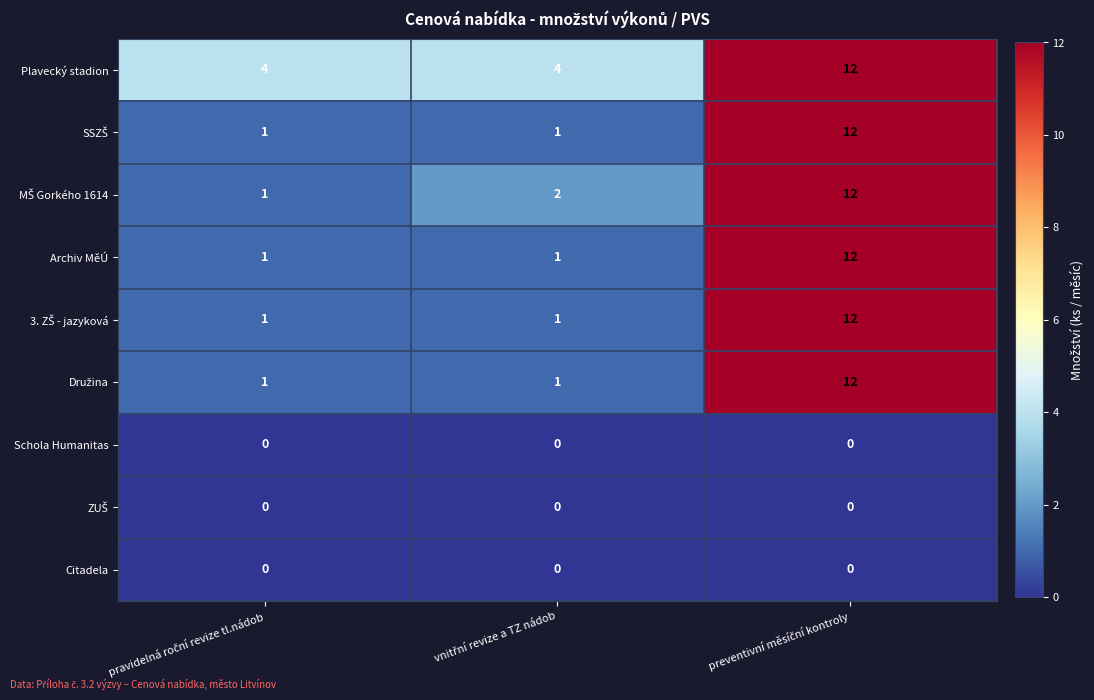

How many distinct data groups are displayed?

9